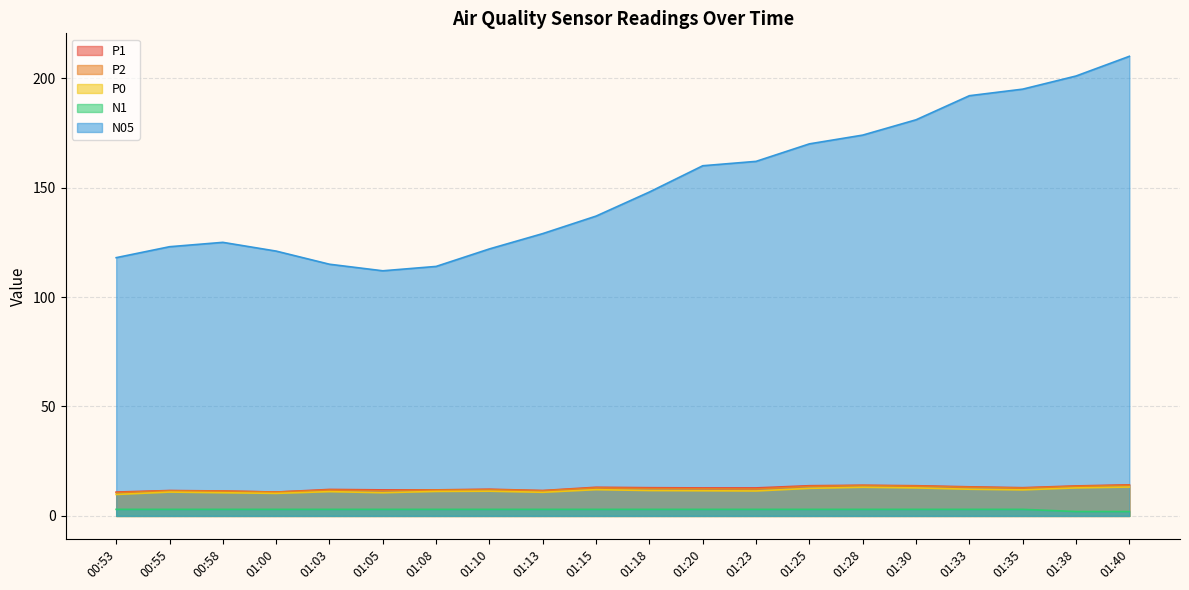

Rank the series by their maximum value, from highest to lowest.

N05, P1, P2, P0, N1